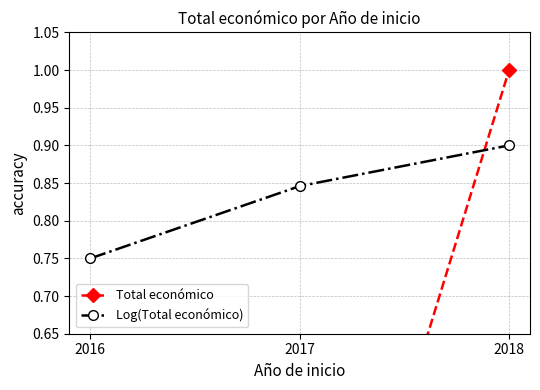

Which series has the largest total across all categories?

Log(Total económico)